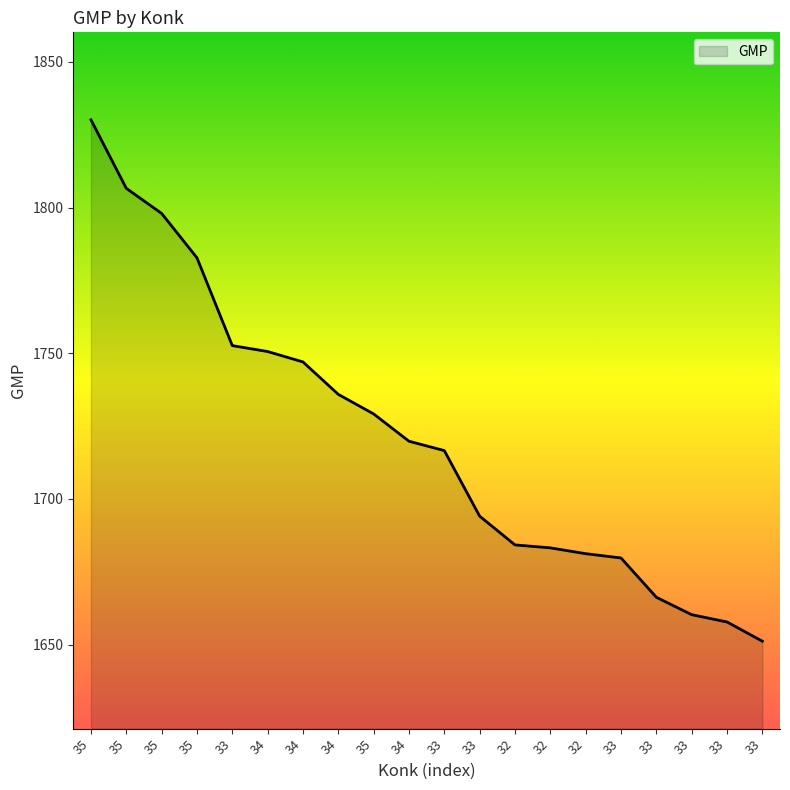

How many lines are shown in the chart?

1